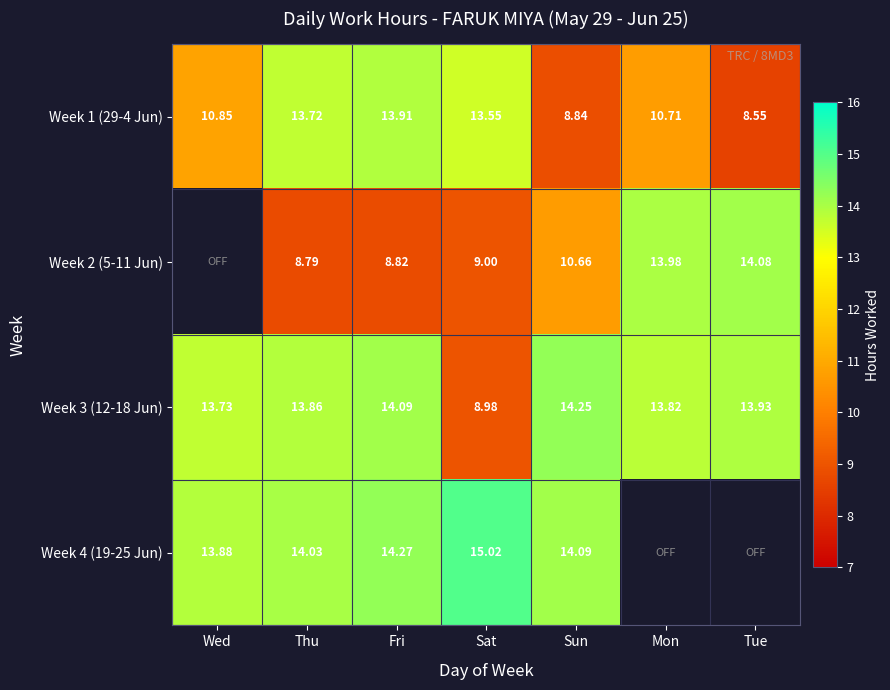

Count the number of categories in the chart.

7